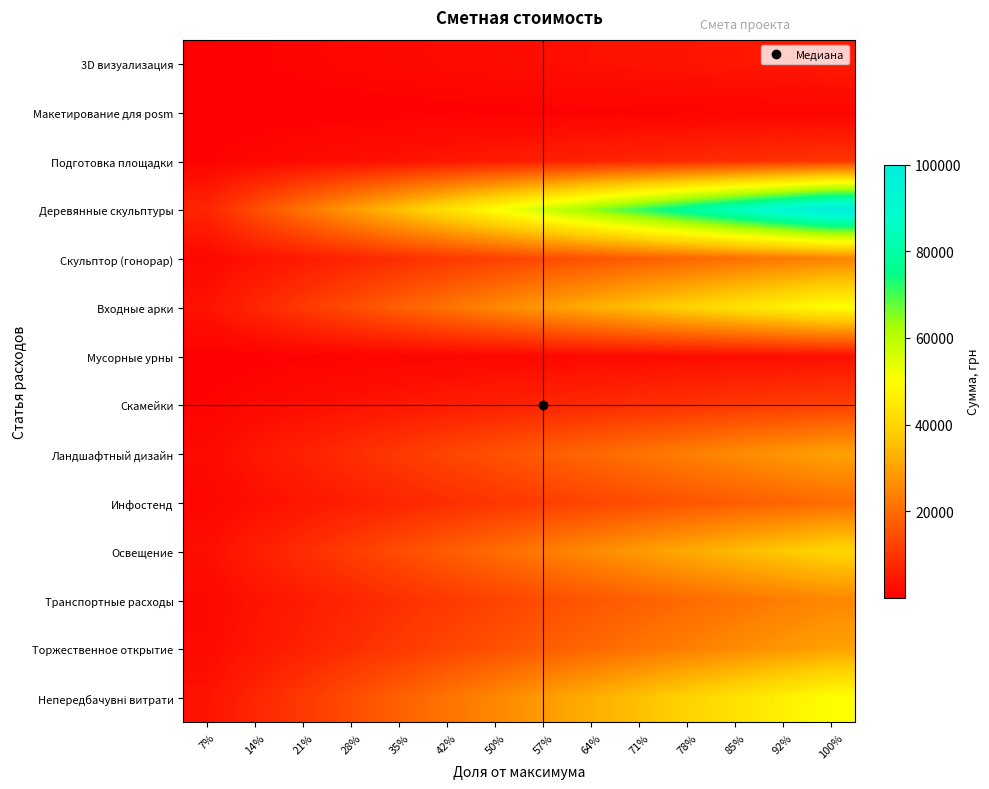

Count the number of categories in the chart.

14